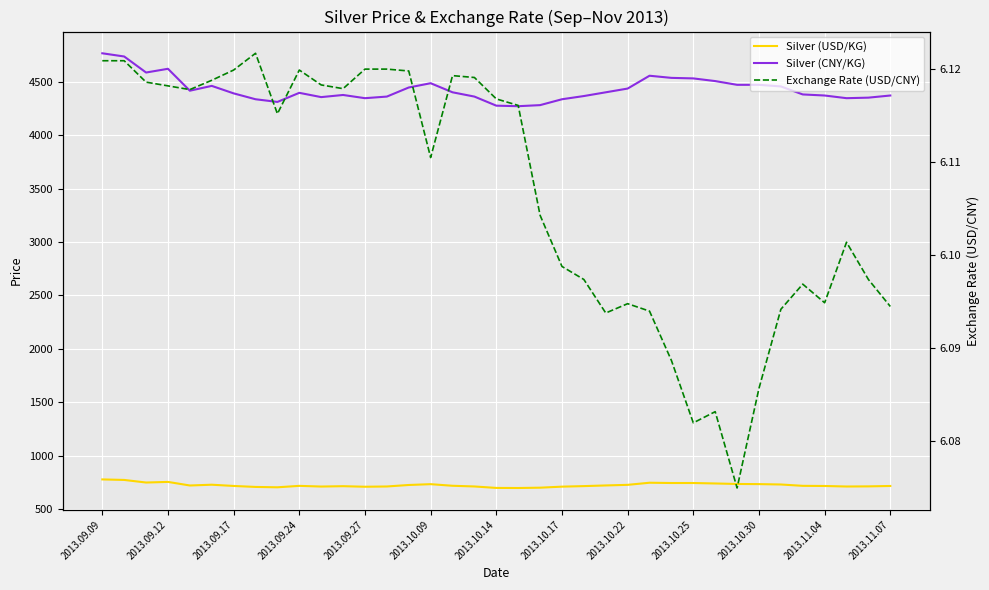

Which label corresponds to the largest value in the chart?

2013.09.09